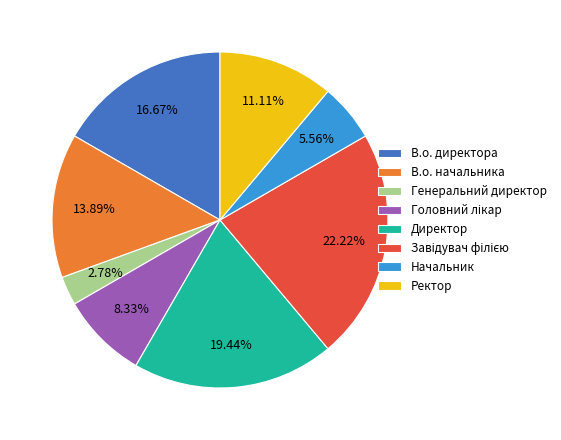

Approximately how many times larger is the value at В.о. директора compared to Ректор?

1.5